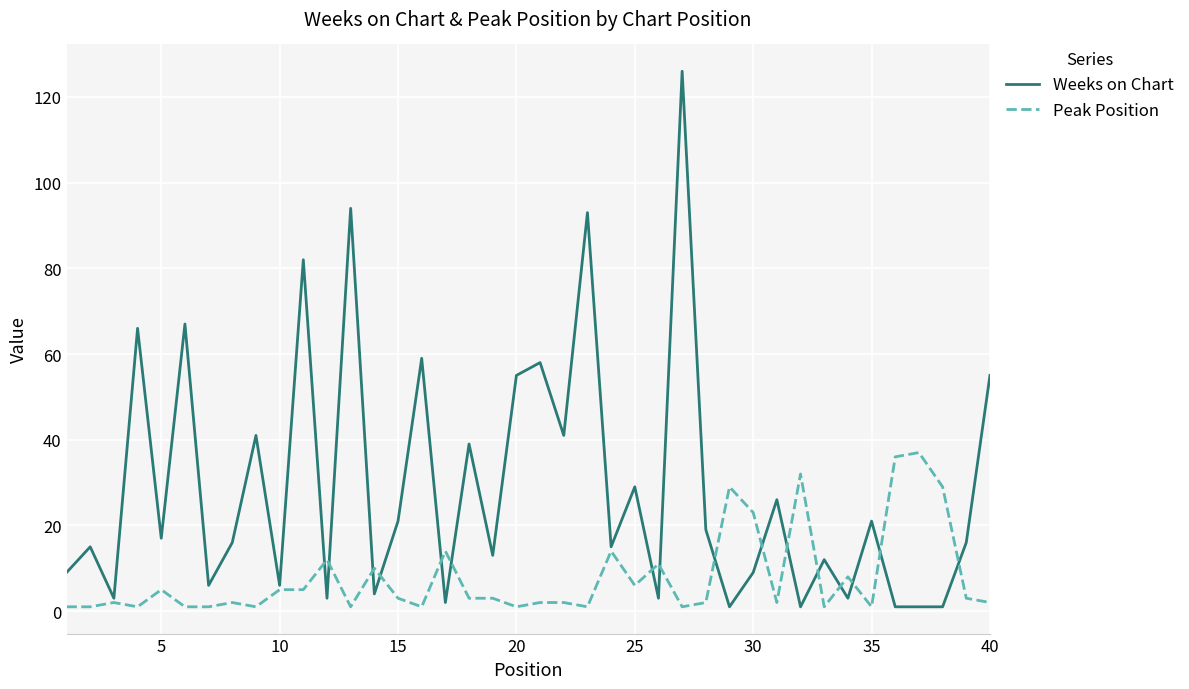

List the series in order of their peak value, highest first.

Weeks on Chart, Peak Position